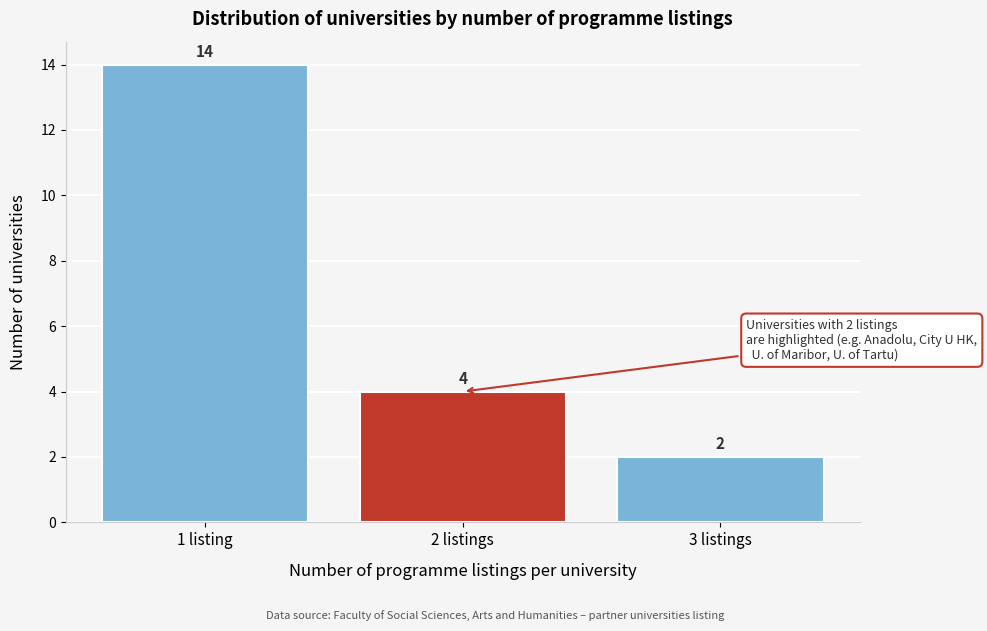

Reading left to right, list all the values displayed in this chart.

14	4	2